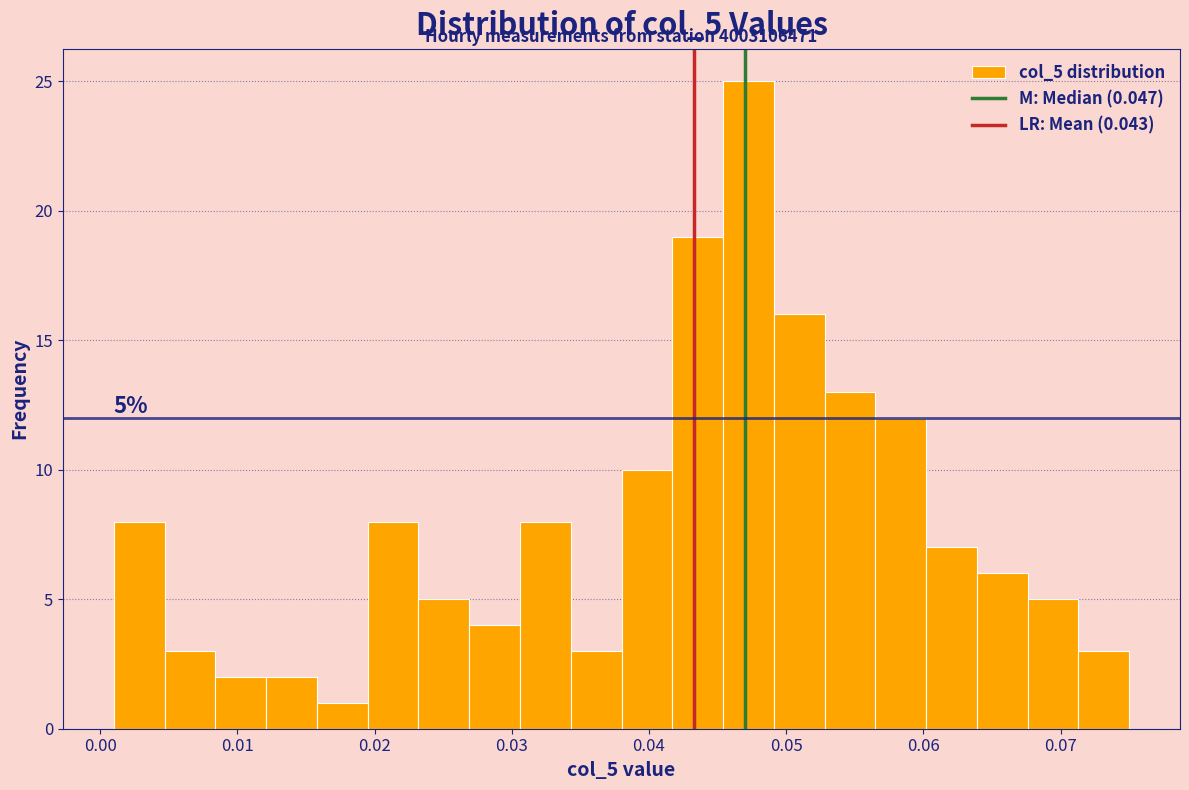

Around what value on the x-axis is the tallest bar? Give the approximate position of its centre, as read against the axis.

0.047